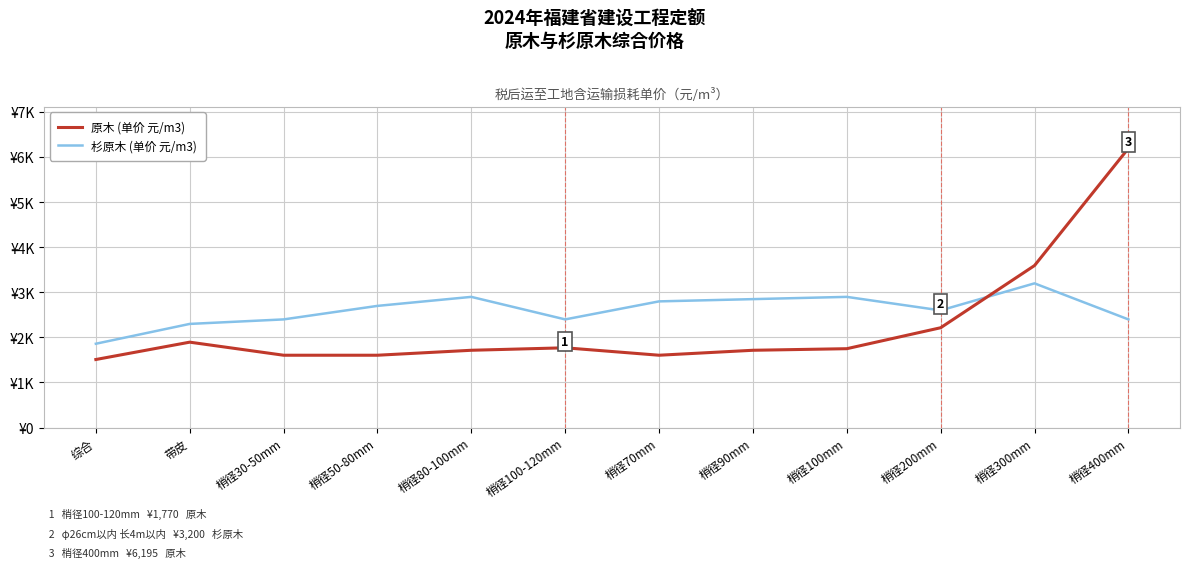

Is this an area chart (filled region under the line)?

No